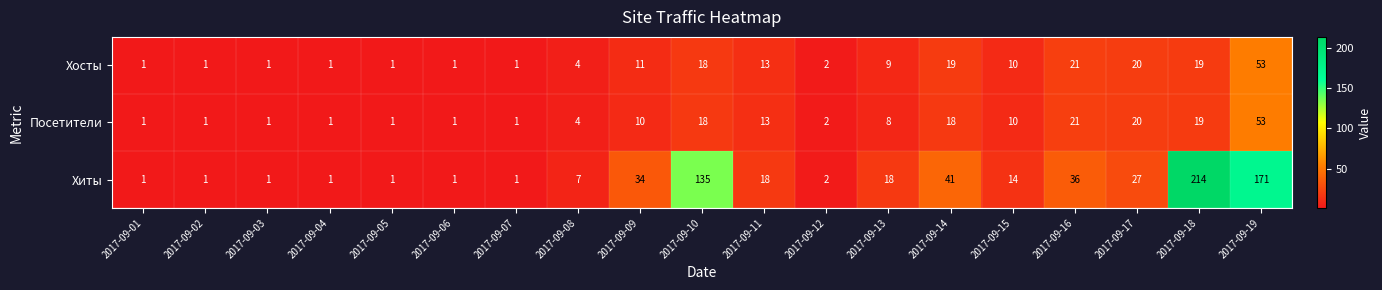

How many categories are shown in the chart?

19